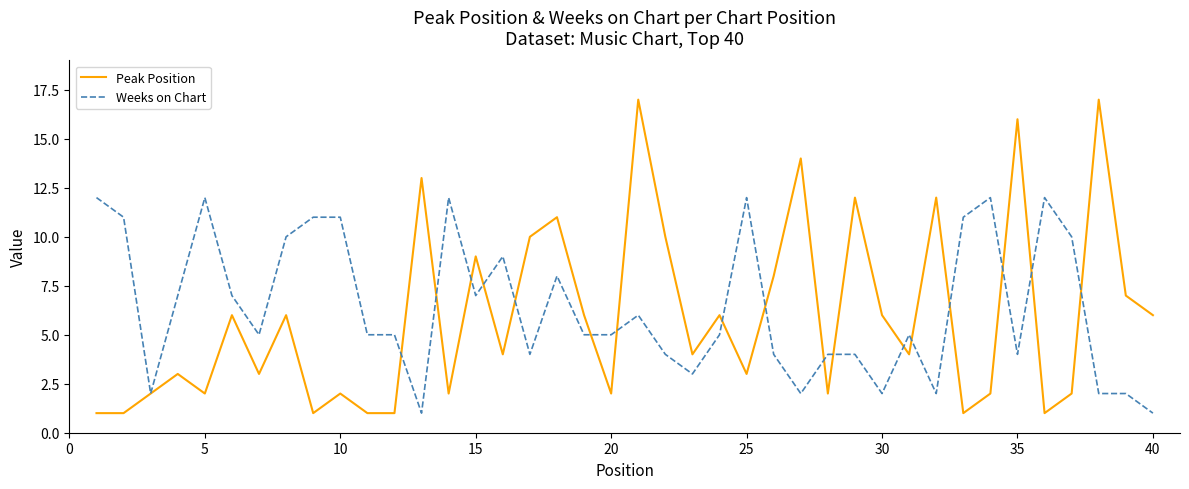

What is the highest value of the Weeks on Chart series?

12